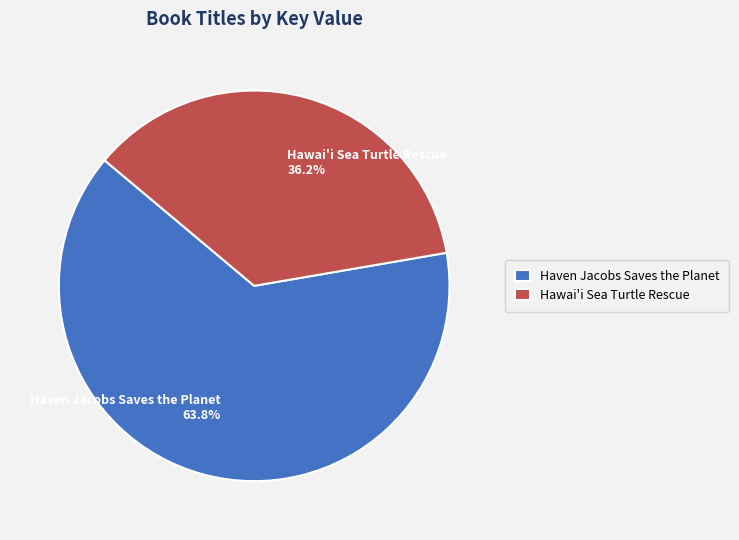

To the nearest percent, what is the combined percentage of Haven Jacobs Saves the Planet and Hawai'i Sea Turtle Rescue?

100%